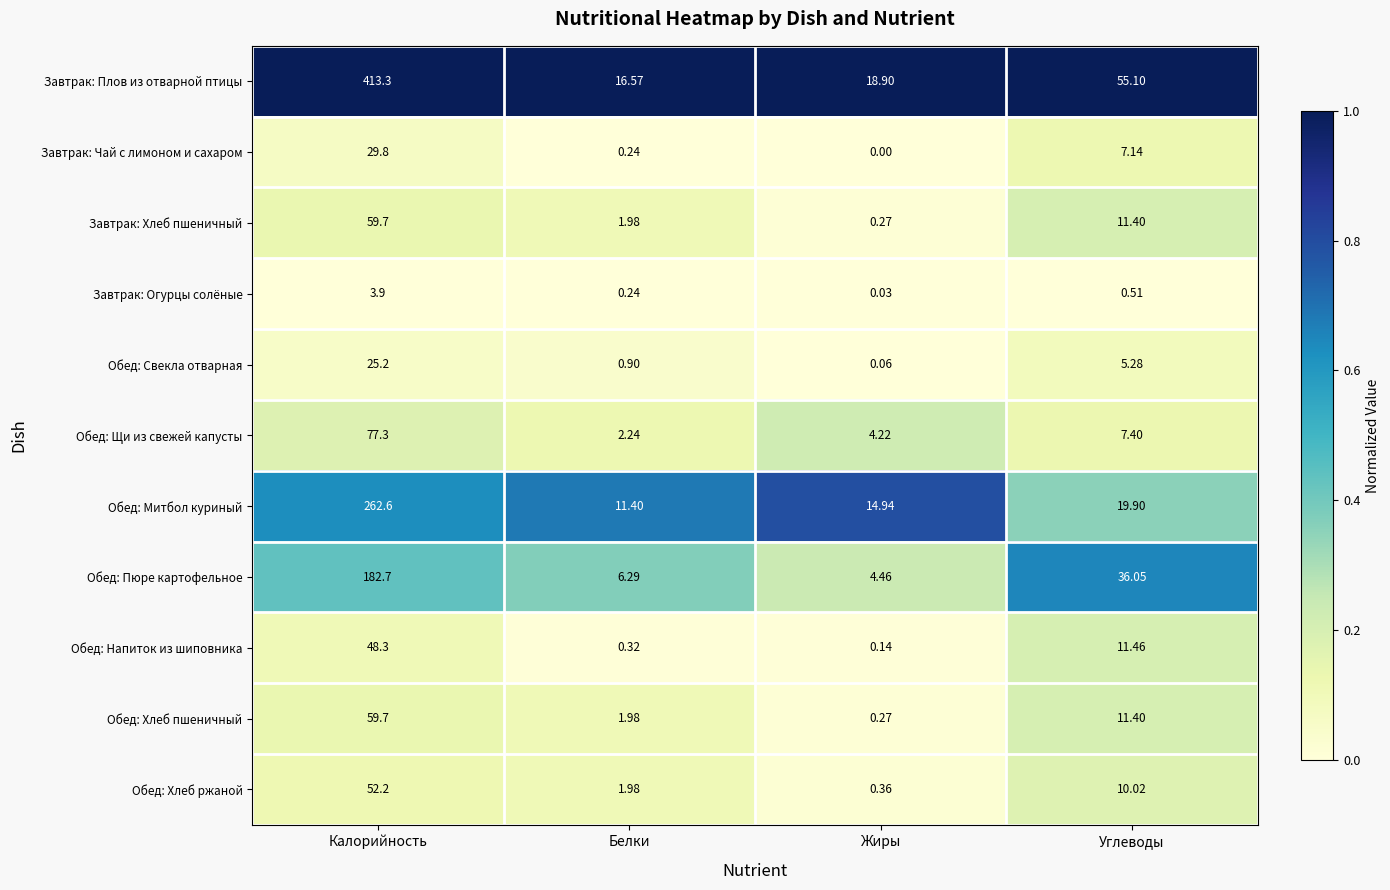

Between Калорийность and Белки, which series saw the biggest shift?

Завтрак: Плов из отварной птицы